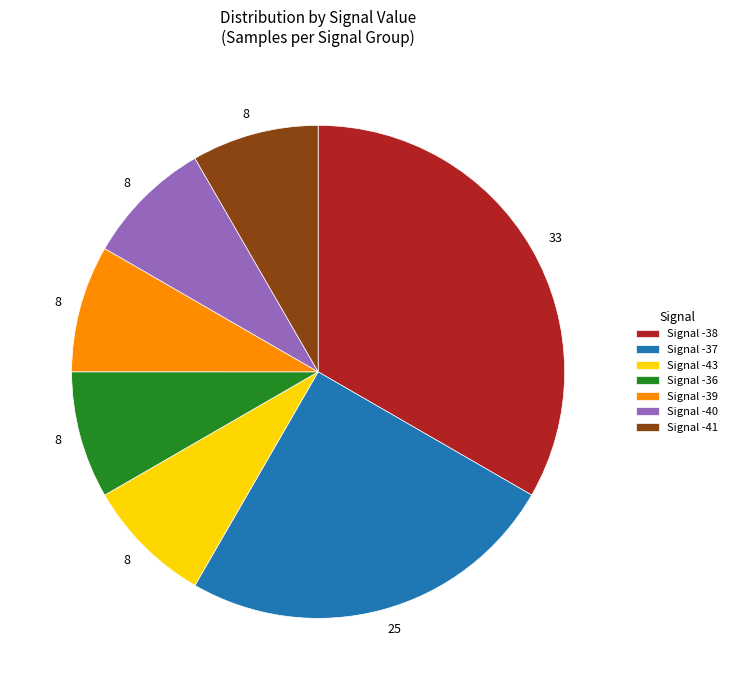

Combined, do Signal -41 and Signal -39 account for over 50%?

No